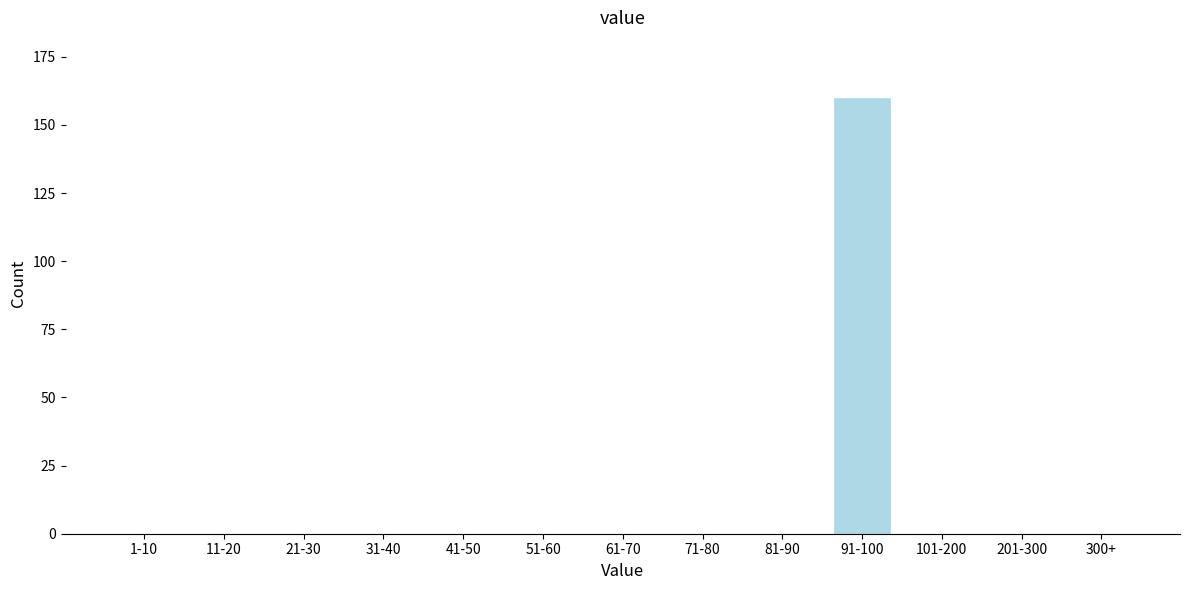

Reading left to right, transcribe all the data shown in this chart.

1-10=0	11-20=0	21-30=0	31-40=0	41-50=0	51-60=0	61-70=0	71-80=0	81-90=0	91-100=160	101-200=0	201-300=0	300+=0